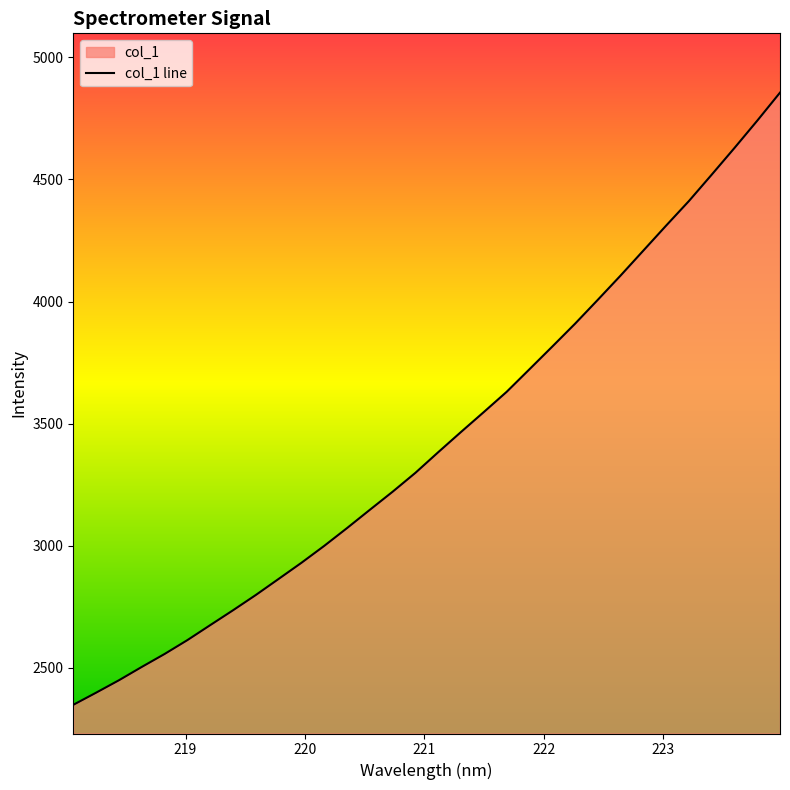

What is the difference between the maximum and minimum values?

2506.4